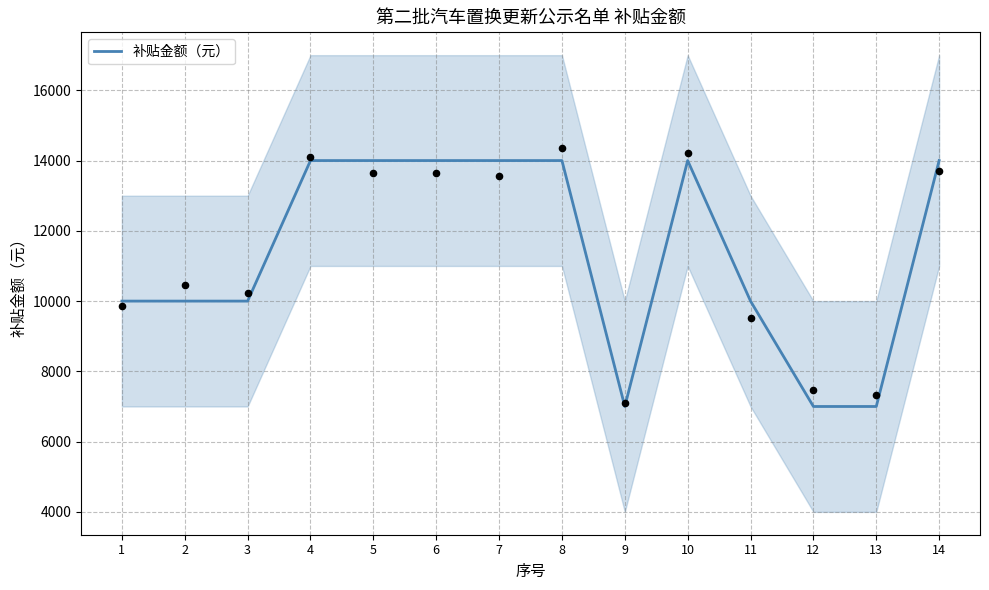

Approximately how many times larger is the value at 11 compared to 5?

0.7